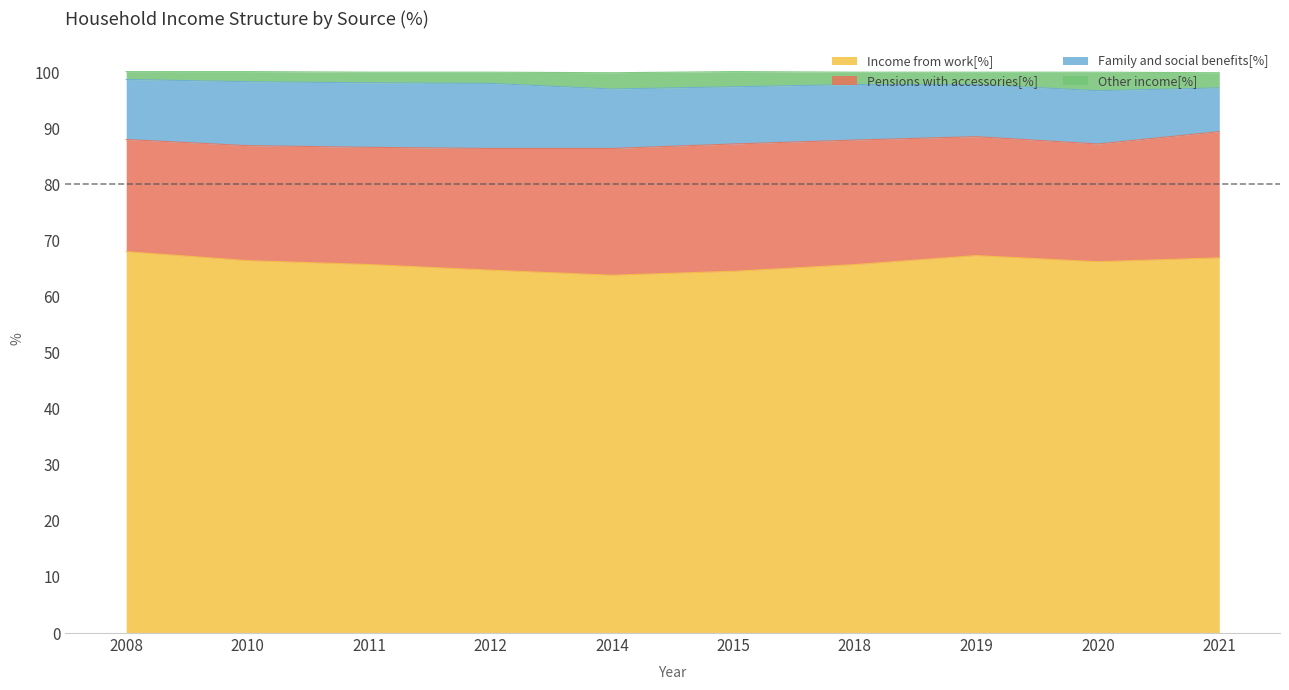

Is it true that Income from work[%] equals 66.4 at 2010?

True